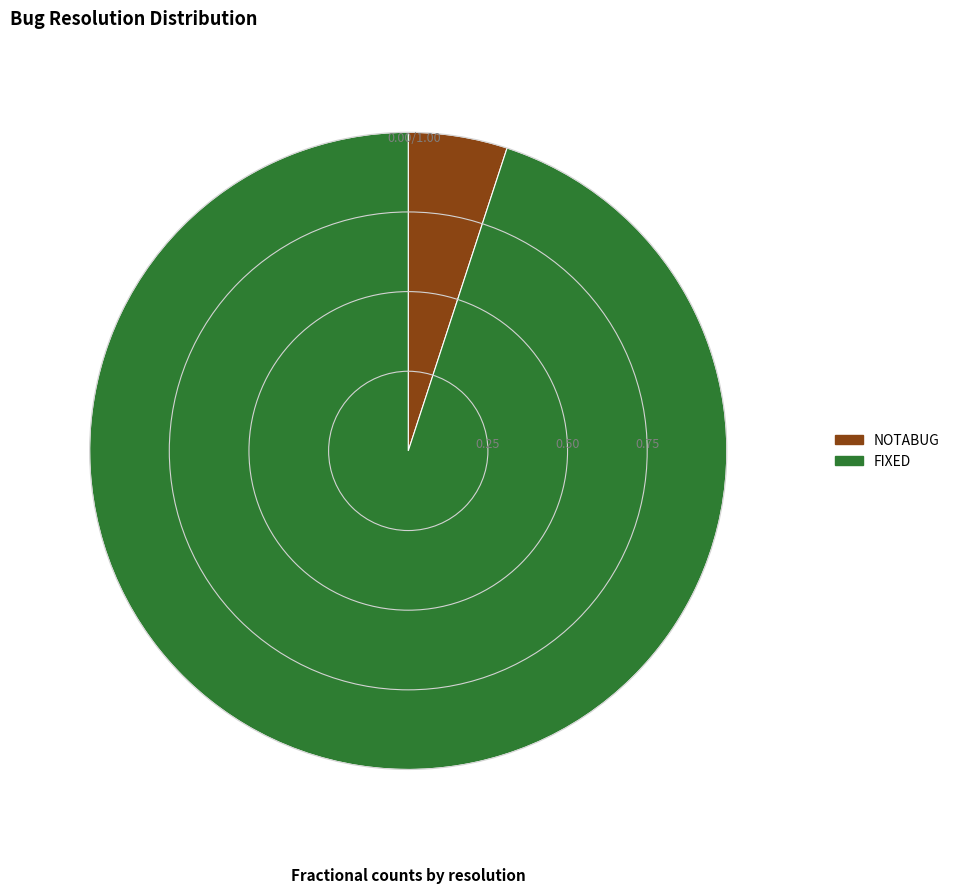

How many slices are in this pie chart?

2